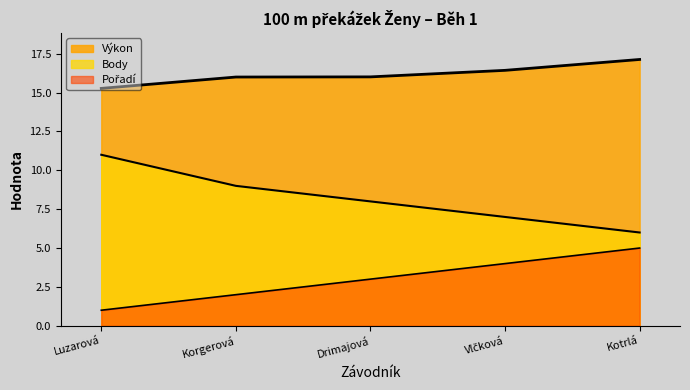

How many data points in Body are less than 8?

2